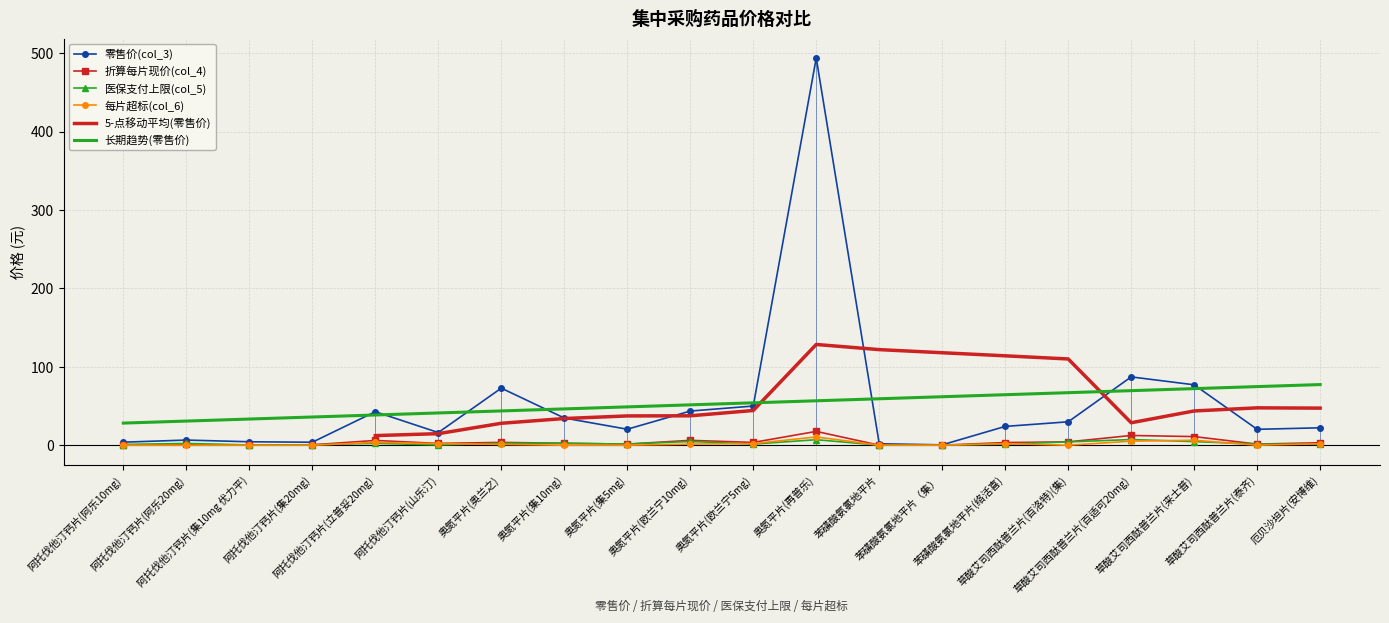

What is the approximate value of 折算每片现价(col_4) at 阿托伐他汀钙片(山乐汀)?

2.3